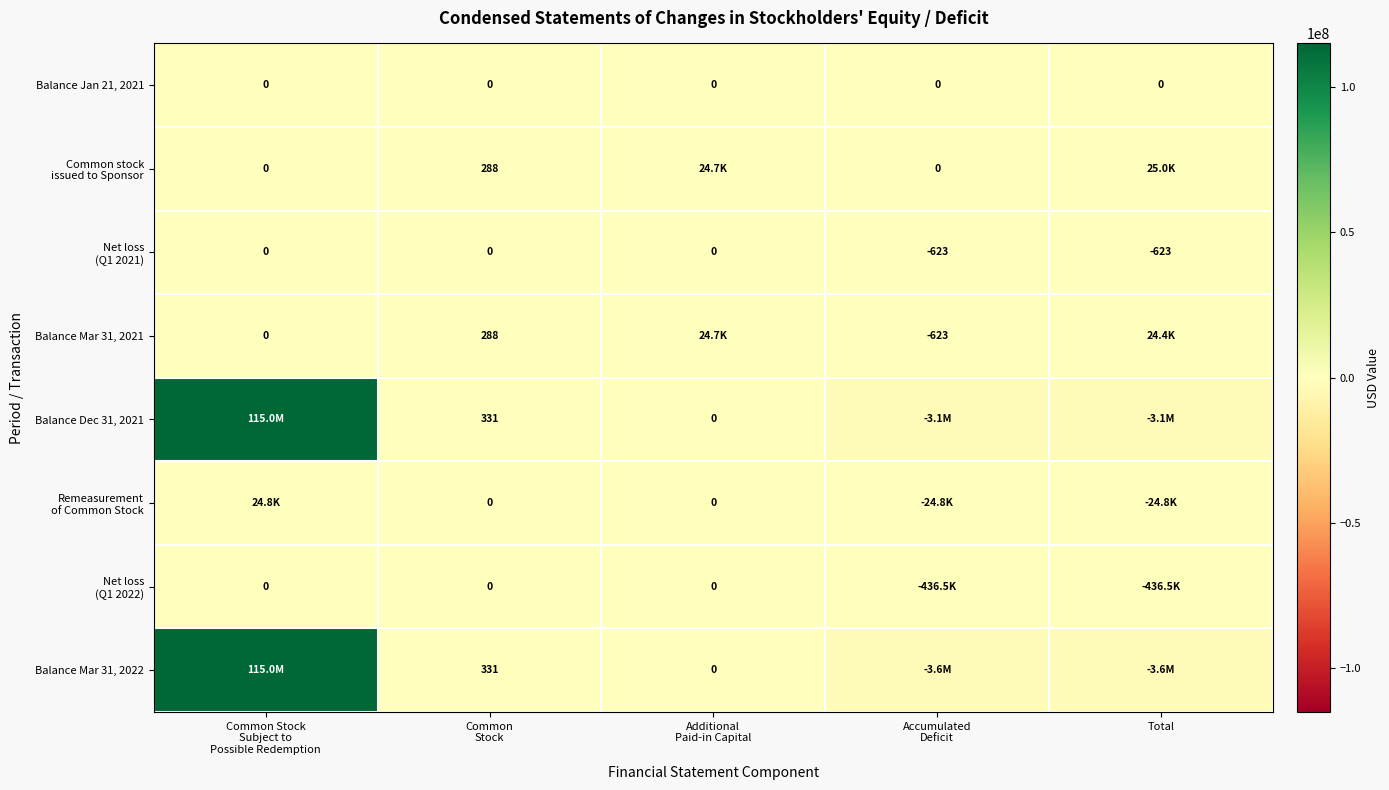

Rank the series at Common Stock Subject to Possible Redemption from highest to lowest value.

Balance Mar 31, 2022, Balance Dec 31, 2021, Remeasurement of Common Stock, Balance Jan 21, 2021, Common stock issued to Sponsor, Net loss (Q1 2021), Balance Mar 31, 2021, Net loss (Q1 2022)